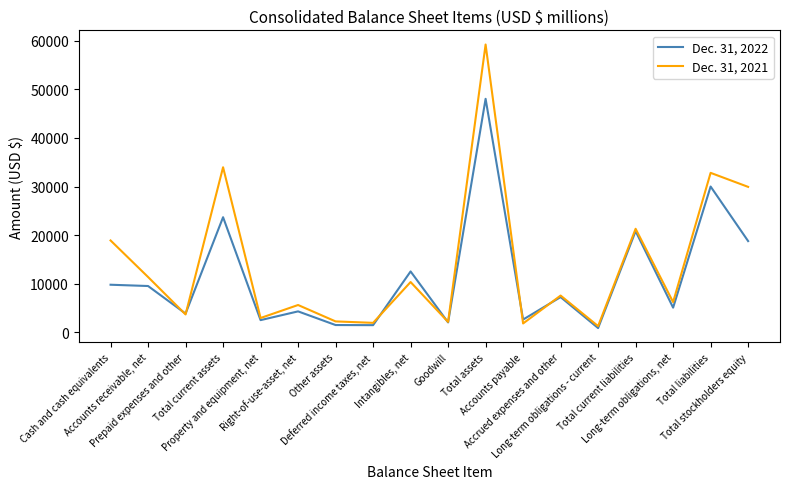

True or false: Dec. 31, 2022 and Dec. 31, 2021 intersect in this chart.

True